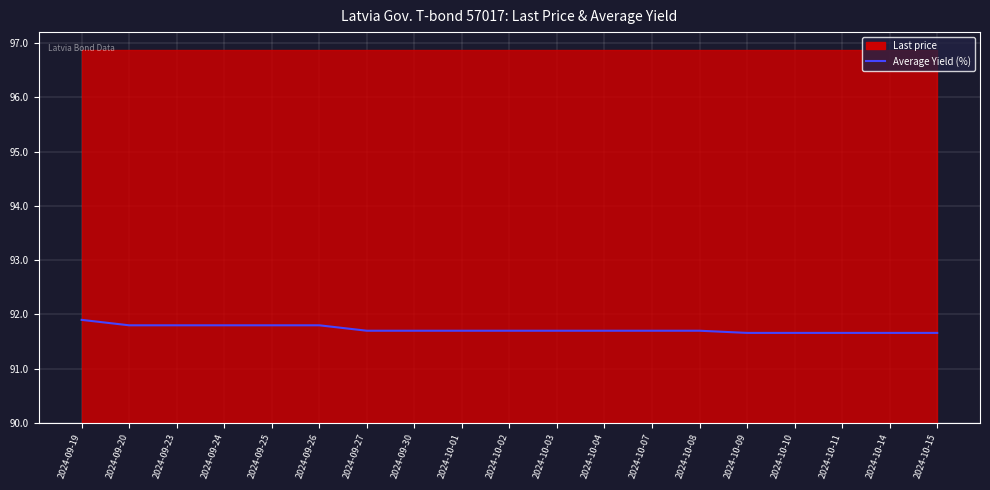

What is the sum of all values?

16400.0